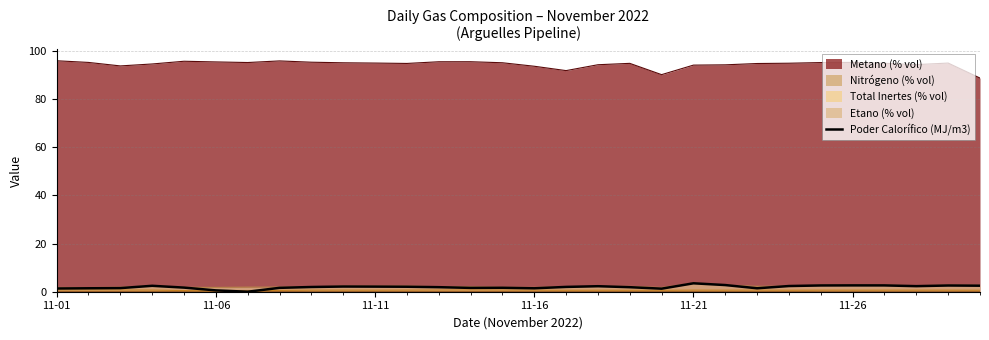

What is the maximum value shown in the chart?

96.0